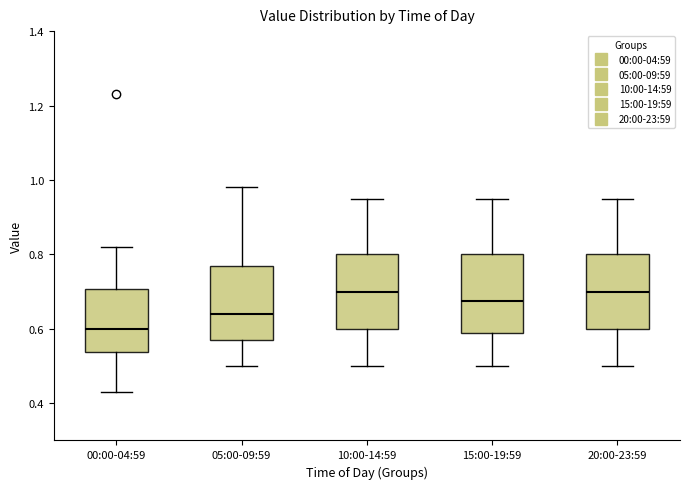

Reading left to right, transcribe this box plot: for each box, give where its median line is, the range the box spans, and where its two whiskers end, as read against the y-axis. The values are not printed on the chart, so give them approximately, as read against the axis.

00:00-04:59: median 0.60, box 0.54 to 0.70, whiskers 0.44 to 0.82
05:00-09:59: median 0.64, box 0.58 to 0.78, whiskers 0.50 to 0.98
10:00-14:59: median 0.70, box 0.60 to 0.80, whiskers 0.50 to 0.96
15:00-19:59: median 0.68, box 0.58 to 0.80, whiskers 0.50 to 0.96
20:00-23:59: median 0.70, box 0.60 to 0.80, whiskers 0.50 to 0.96